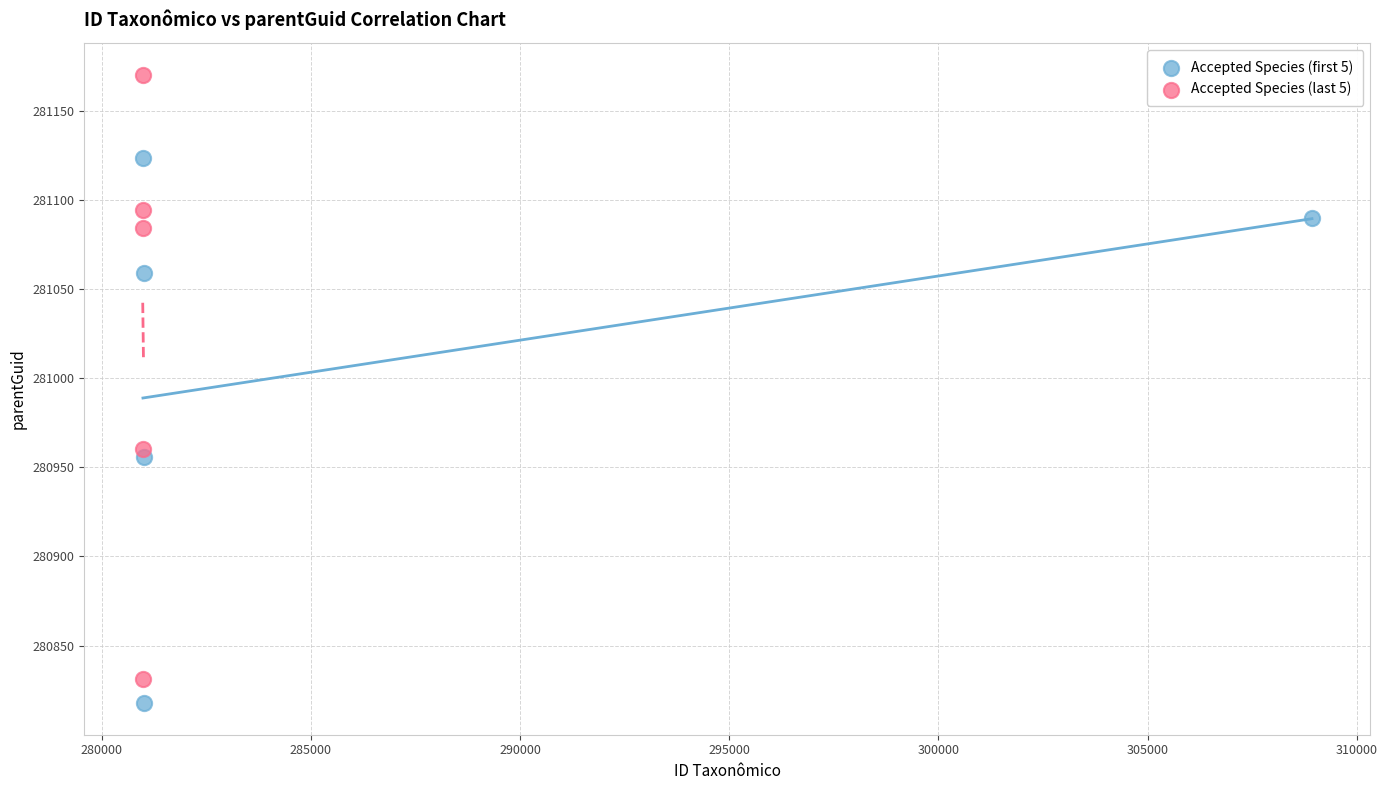

What are all the series names shown in the legend?

Accepted Species (first 5), Accepted Species (last 5)